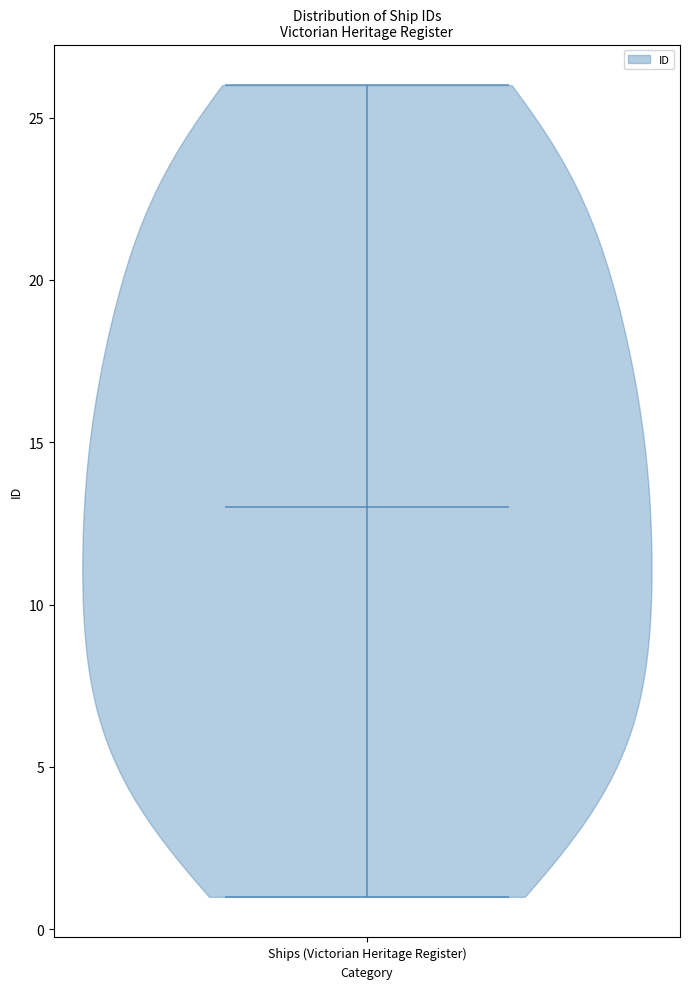

Read this violin plot against the y-axis: where its median line is, and the lowest and highest points the violin reaches. The values are not printed on the chart, so give them approximately, as read against the axis.

median line 13, lowest point 1, highest point 26